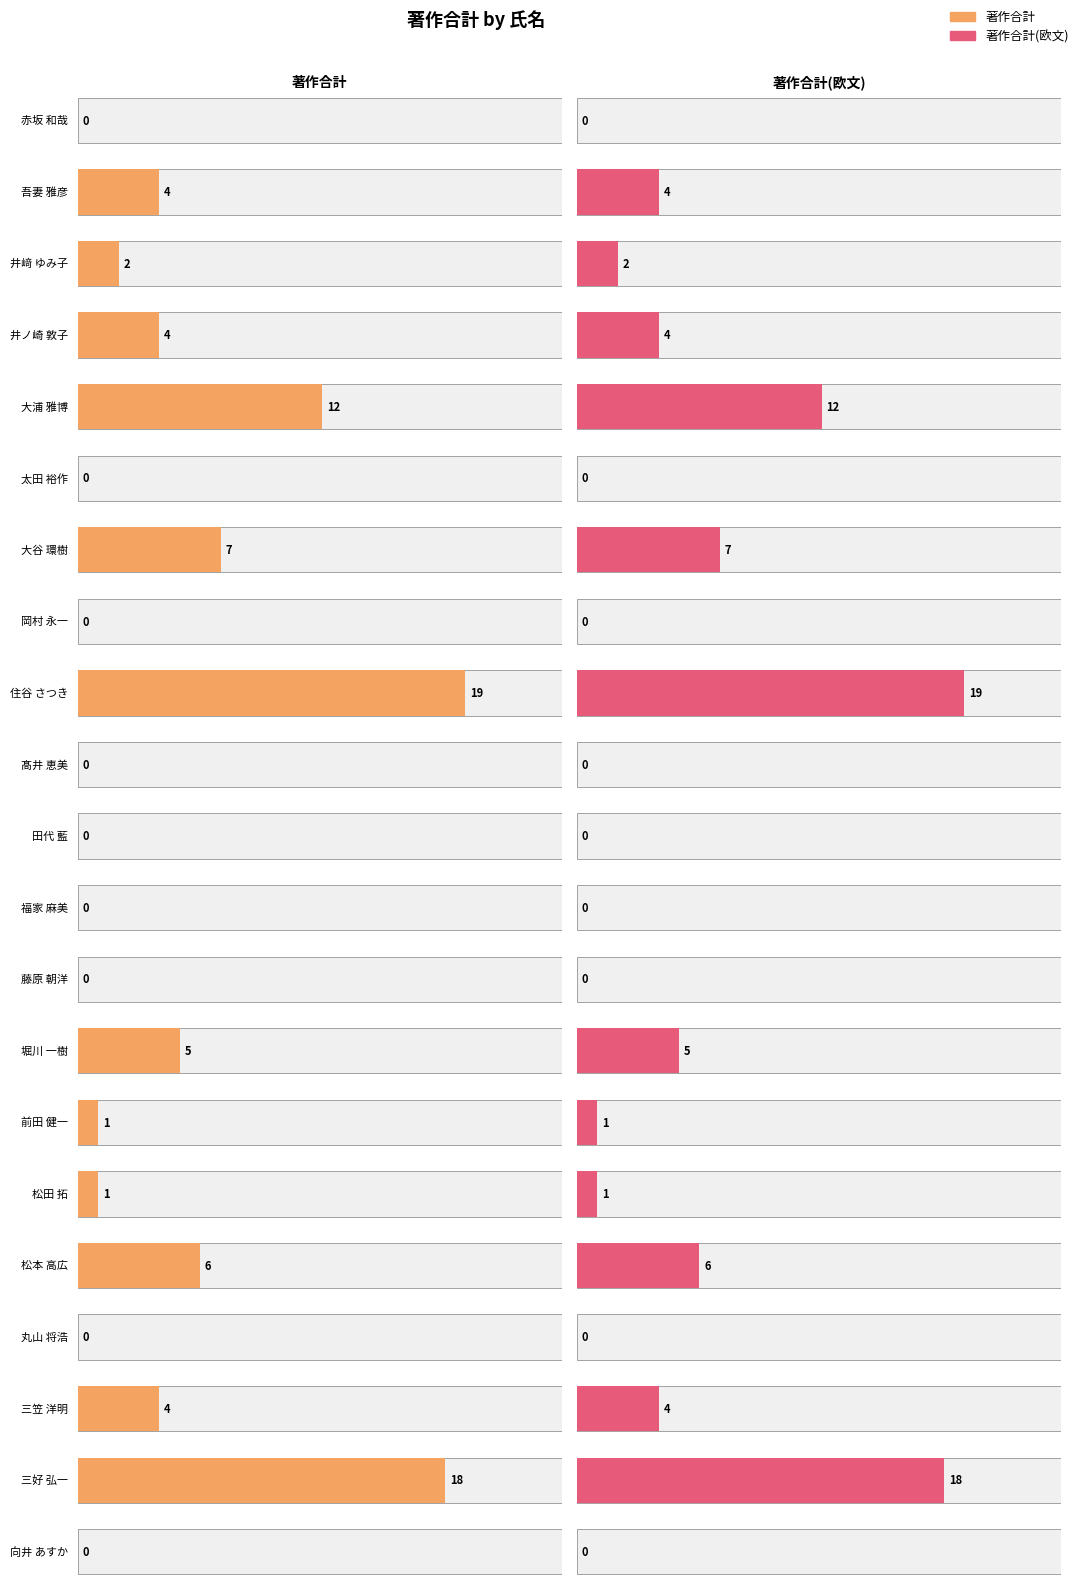

What is the sum of all 著作合計 values?

83